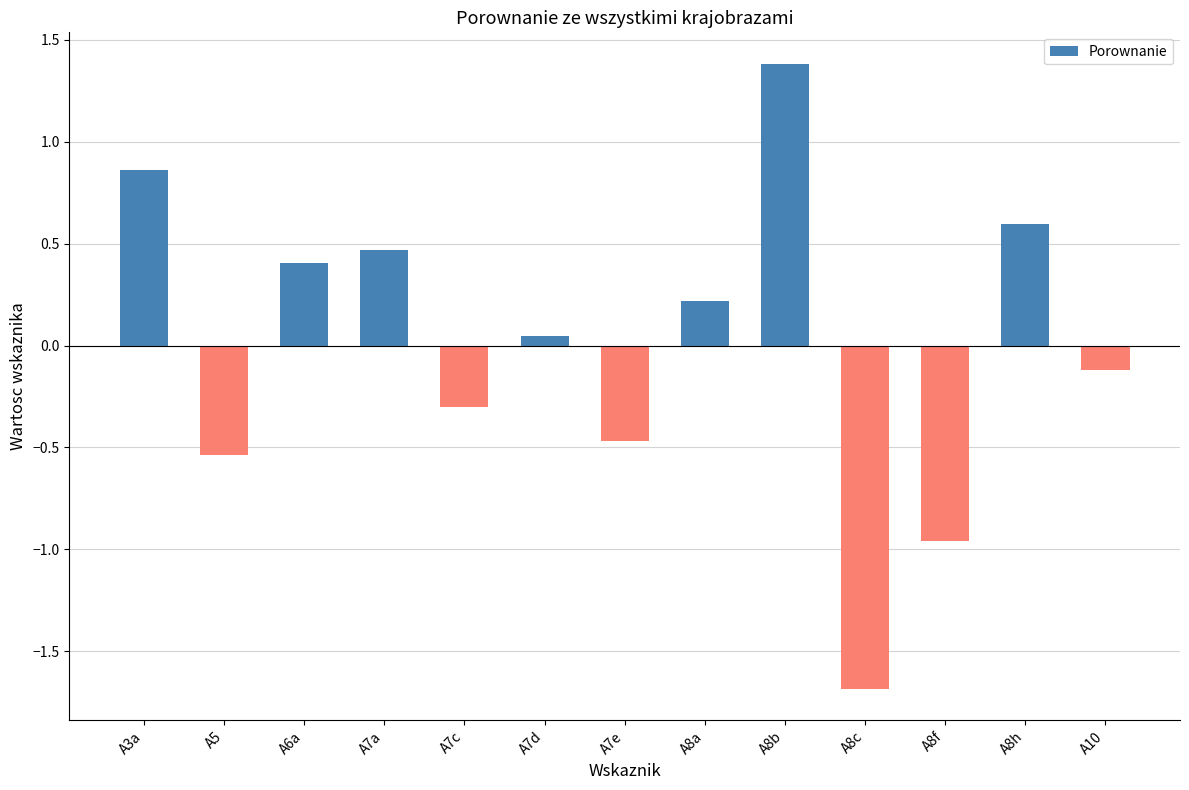

Rank the categories by value from lowest to highest.

A8c, A8f, A5, A7e, A7c, A10, A7d, A8a, A6a, A7a, A8h, A3a, A8b